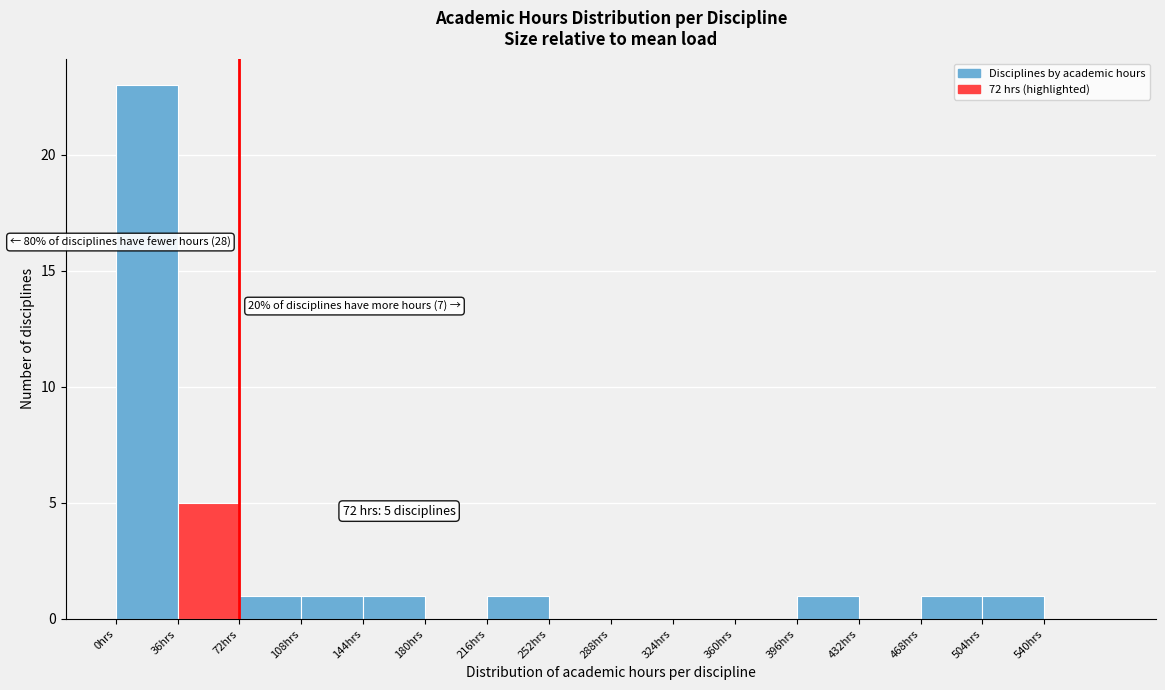

Over which range of the x-axis is the bar tallest?

0 to 36